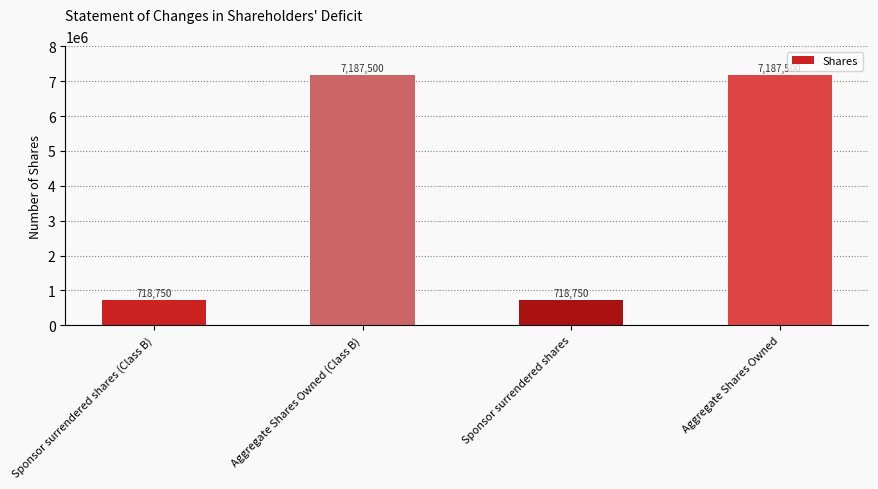

What is the change in value from Sponsor surrendered shares (Class B) to Aggregate Shares Owned?

+6468750